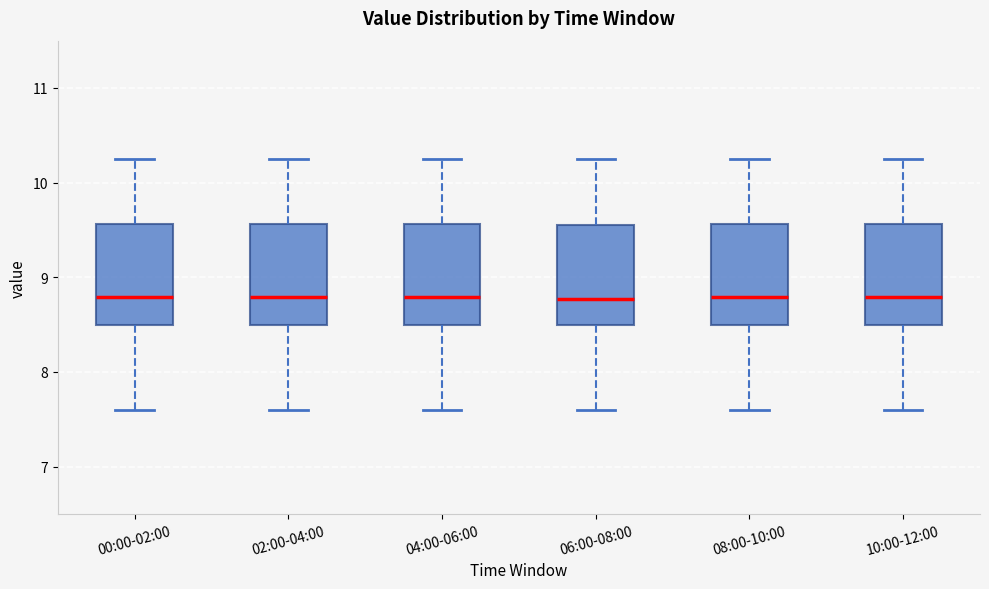

Reading left to right, transcribe this box plot: for each box, give where its median line is, the range the box spans, and where its two whiskers end, as read against the y-axis. The values are not printed on the chart, so give them approximately, as read against the axis.

00:00-02:00: median 8.8, box 8.5 to 9.6, whiskers 7.6 to 10.3
02:00-04:00: median 8.8, box 8.5 to 9.6, whiskers 7.6 to 10.3
04:00-06:00: median 8.8, box 8.5 to 9.6, whiskers 7.6 to 10.3
06:00-08:00: median 8.8, box 8.5 to 9.6, whiskers 7.6 to 10.3
08:00-10:00: median 8.8, box 8.5 to 9.6, whiskers 7.6 to 10.3
10:00-12:00: median 8.8, box 8.5 to 9.6, whiskers 7.6 to 10.3